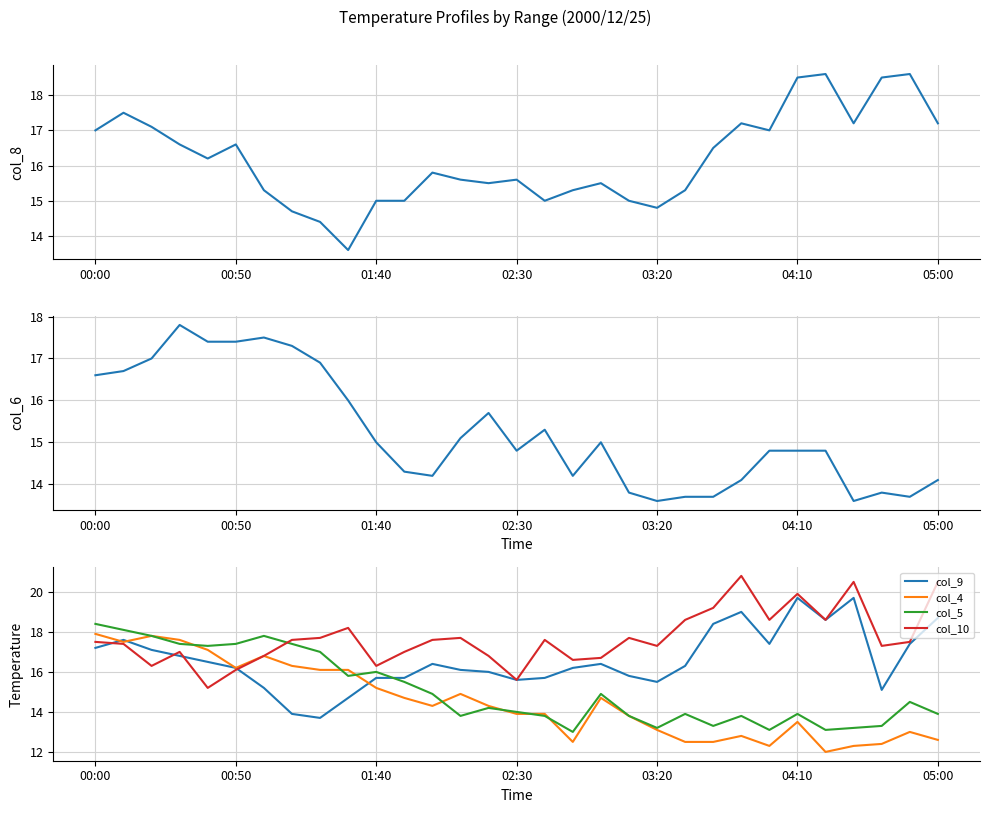

The col_5 series shows 19.6 at 04:10. True or false?

False